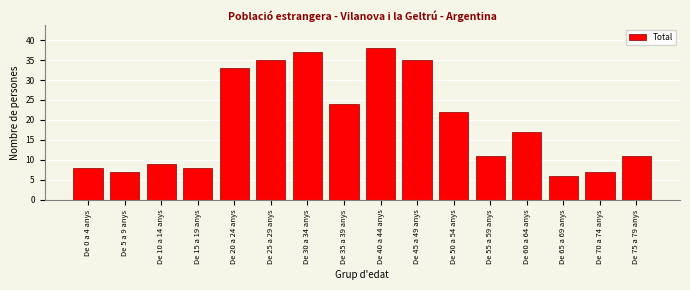

Reading left to right, extract all data points from this chart.

De 0 a 4 anys=8	De 5 a 9 anys=7	De 10 a 14 anys=9	De 15 a 19 anys=8	De 20 a 24 anys=33	De 25 a 29 anys=35	De 30 a 34 anys=37	De 35 a 39 anys=24	De 40 a 44 anys=38	De 45 a 49 anys=35	De 50 a 54 anys=22	De 55 a 59 anys=11	De 60 a 64 anys=17	De 65 a 69 anys=6	De 70 a 74 anys=7	De 75 a 79 anys=11